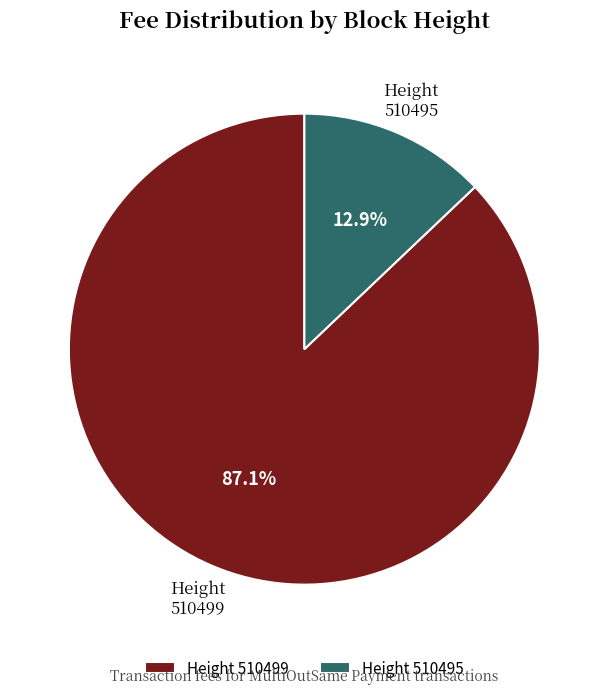

Rank the categories by value from lowest to highest.

Height 510495, Height 510499